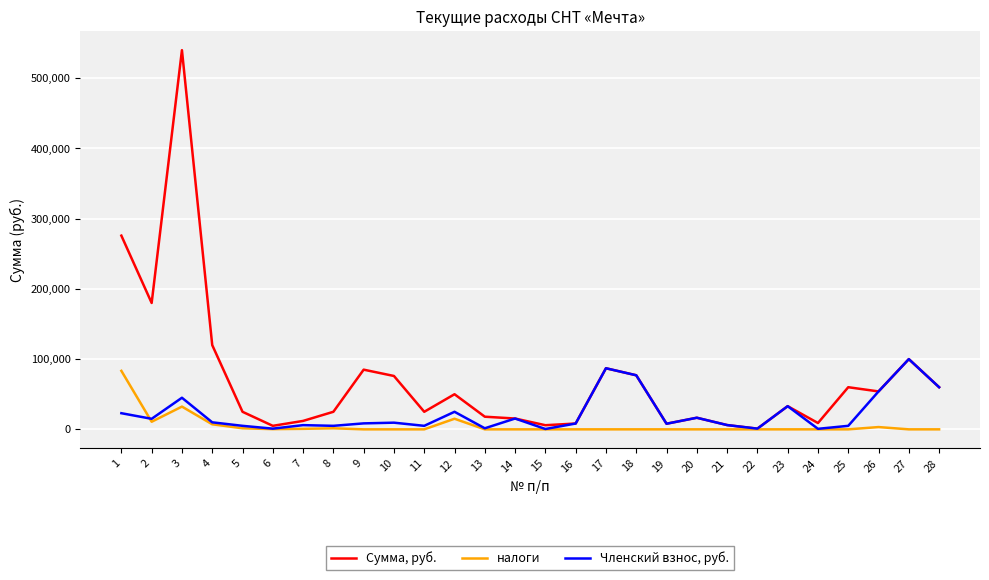

Which label corresponds to the largest value in the chart?

3